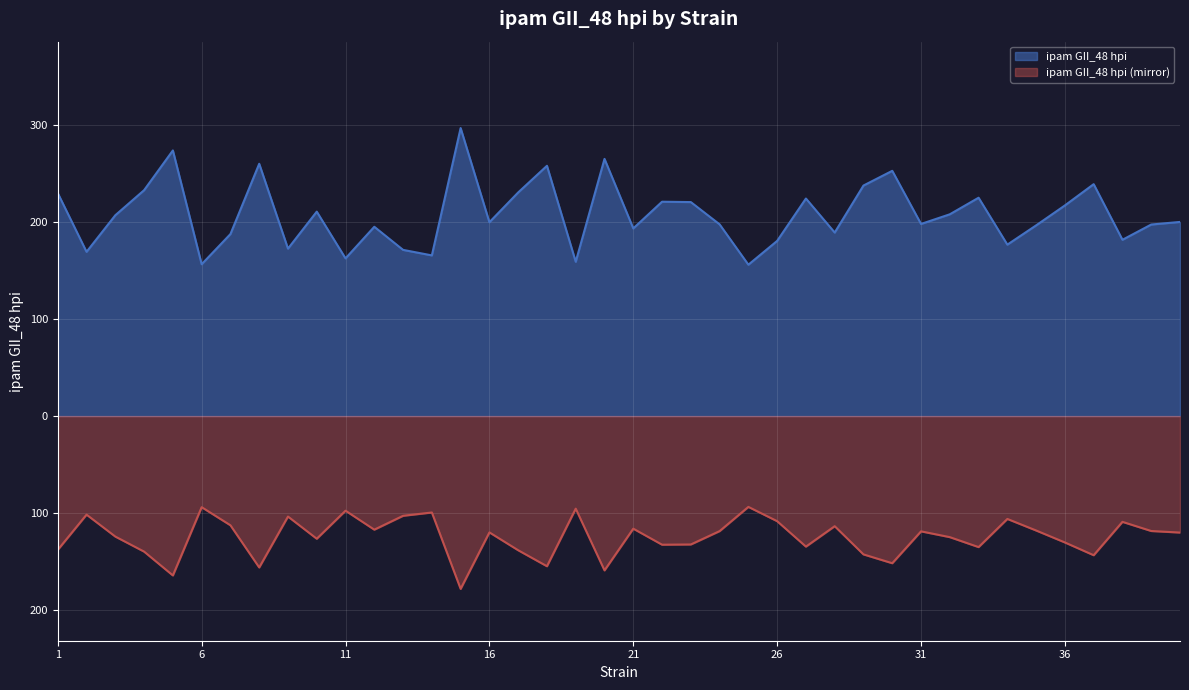

What is the sum of all values?

8312.2